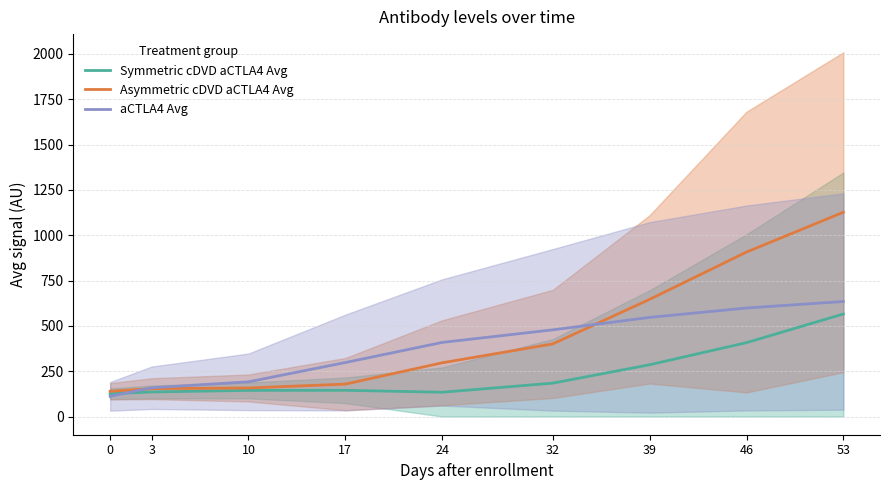

What are all the series names shown in the legend?

Symmetric cDVD aCTLA4 Avg, Asymmetric cDVD aCTLA4 Avg, aCTLA4 Avg